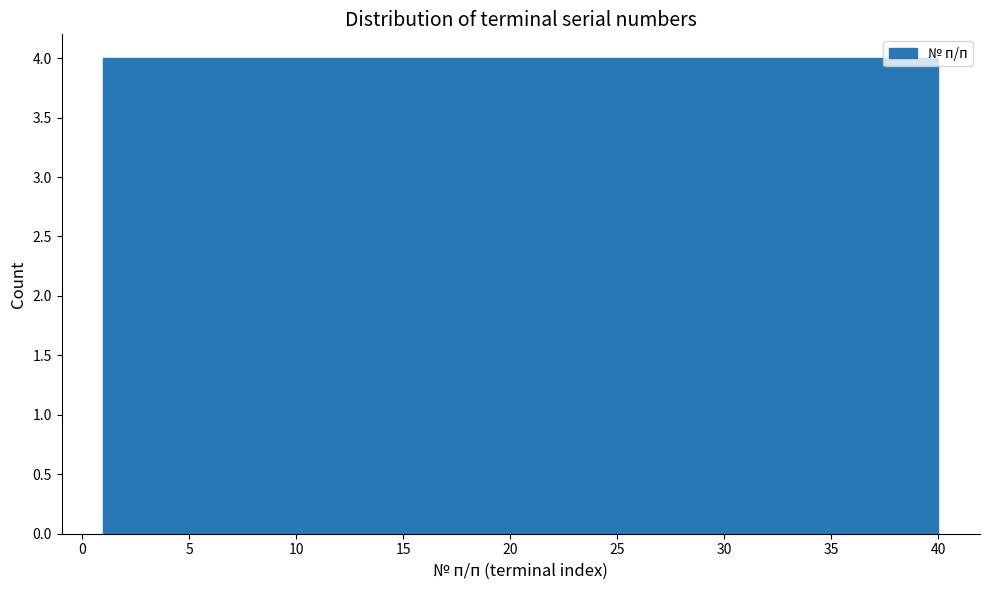

What is the height of the bar covering 4.9 to 8.8 on the x-axis? Neither the bar edges nor the heights are printed on the chart, so give them approximately, as read against the axes.

4